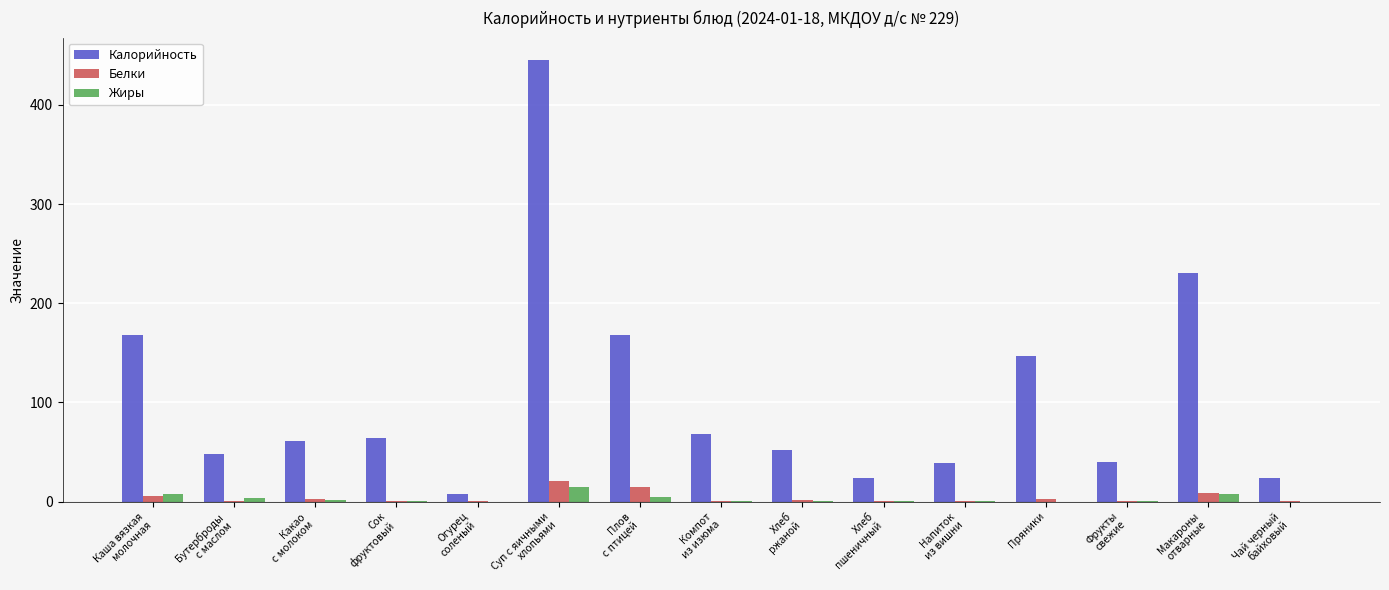

Which label corresponds to the largest value in the chart?

Суп с яичными
хлопьями